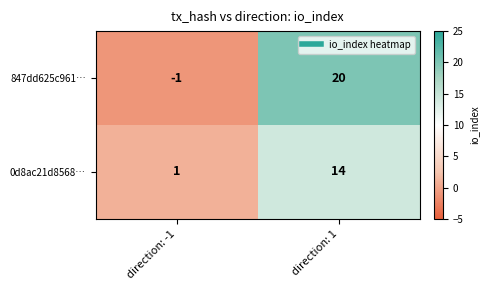

Is it true that 847dd625c961… equals -1 at direction: -1?

True